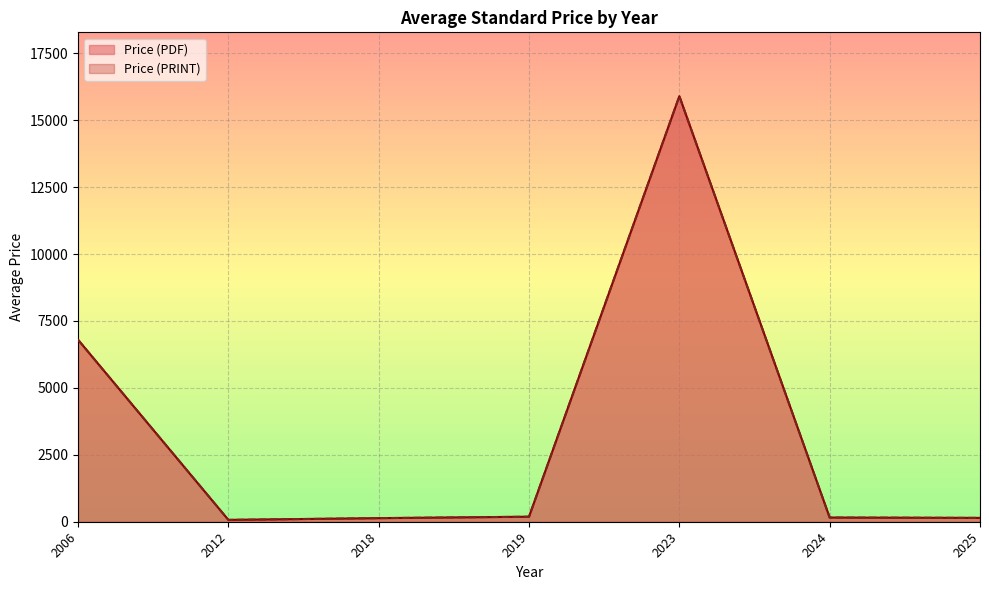

Does the chart display data point markers on the line(s)?

No